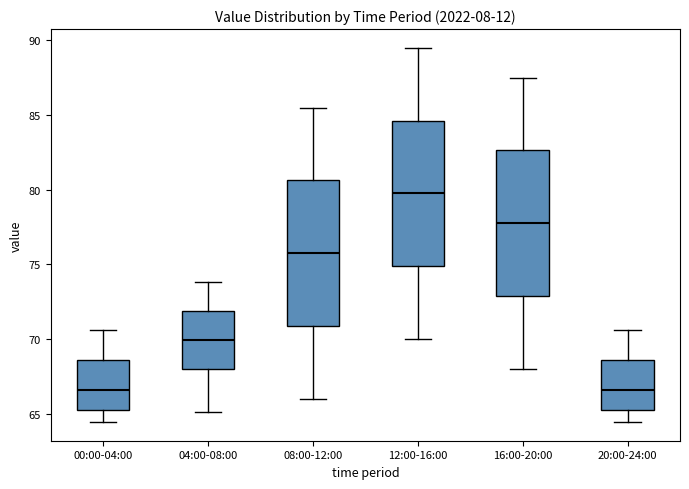

Reading left to right, transcribe this box plot: for each box, give where its median line is, the range the box spans, and where its two whiskers end, as read against the y-axis. The values are not printed on the chart, so give them approximately, as read against the axis.

00:00-04:00: median 66.5, box 65.0 to 68.5, whiskers 64.5 to 70.5
04:00-08:00: median 70.0, box 68.0 to 72.0, whiskers 65.0 to 74.0
08:00-12:00: median 76.0, box 71.0 to 80.5, whiskers 66.0 to 85.5
12:00-16:00: median 80.0, box 75.0 to 84.5, whiskers 70.0 to 89.5
16:00-20:00: median 78.0, box 73.0 to 82.5, whiskers 68.0 to 87.5
20:00-24:00: median 66.5, box 65.0 to 68.5, whiskers 64.5 to 70.5